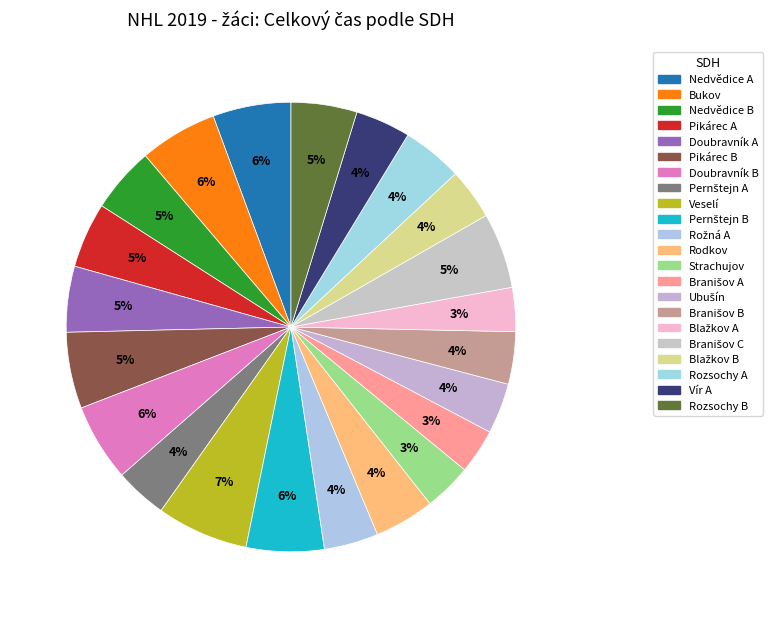

Does any single category account for the majority?

No